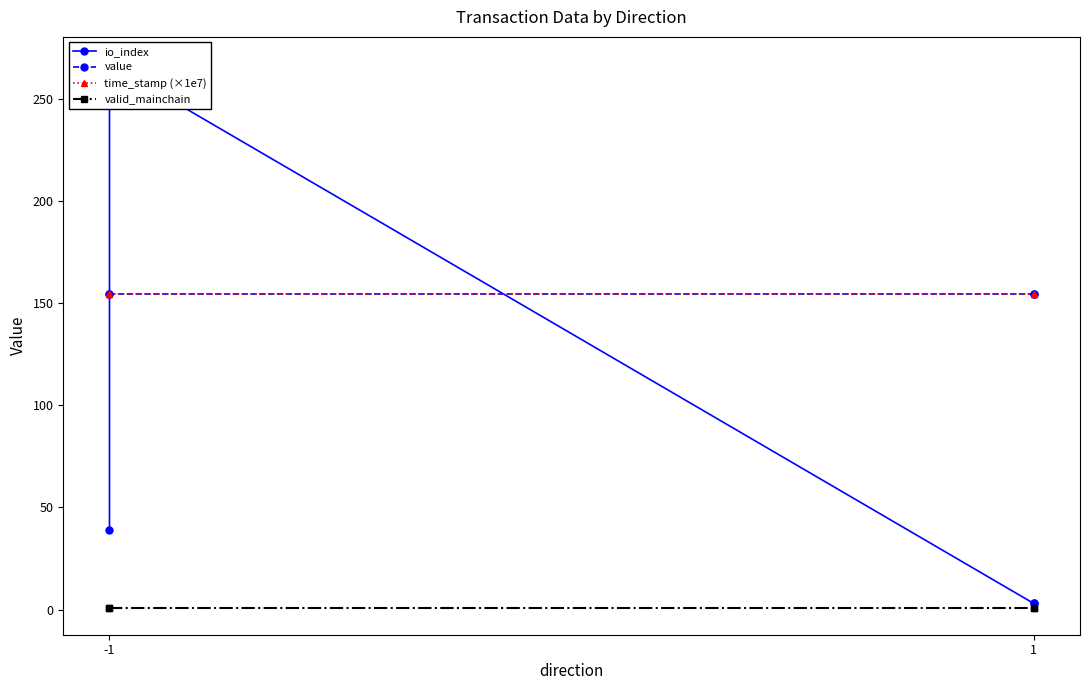

True or false: time_stamp (×1e7) has more than 1 points higher than both neighbors.

False